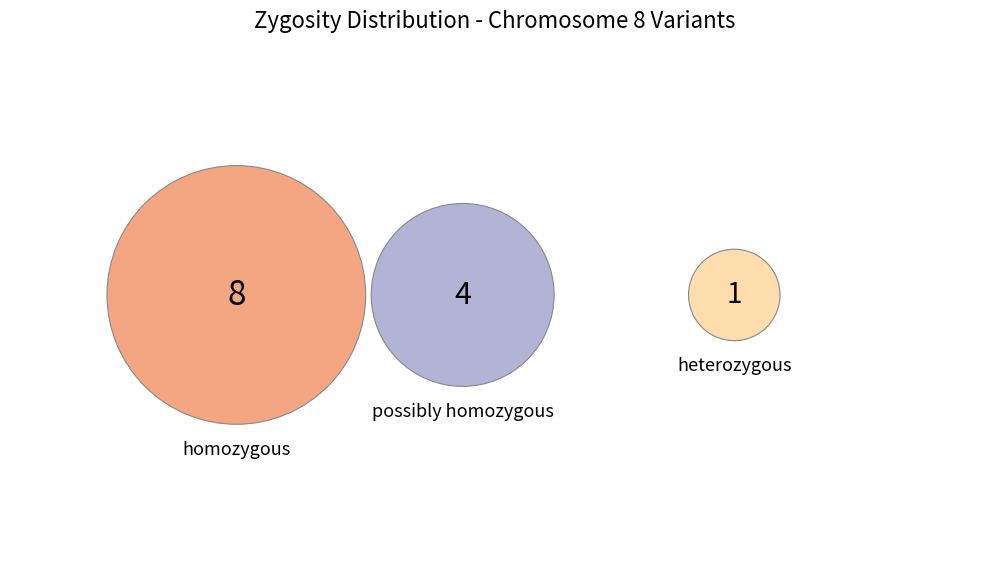

To the nearest percent, what portion does homozygous represent?

62%